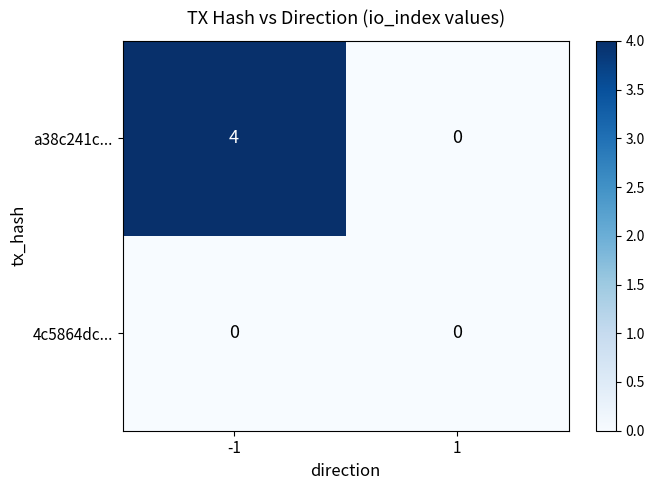

Which series has the largest total across all categories?

a38c241c...